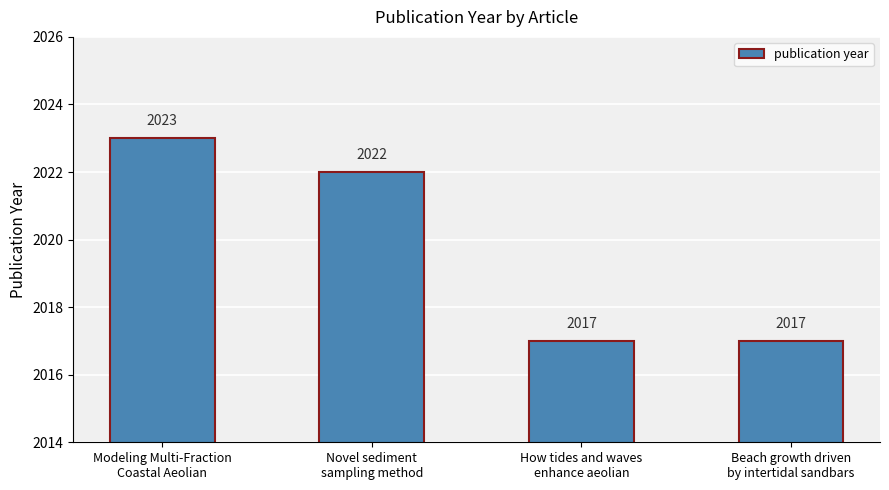

At which label does the data first exceed 2022?

Modeling Multi-Fraction
Coastal Aeolian